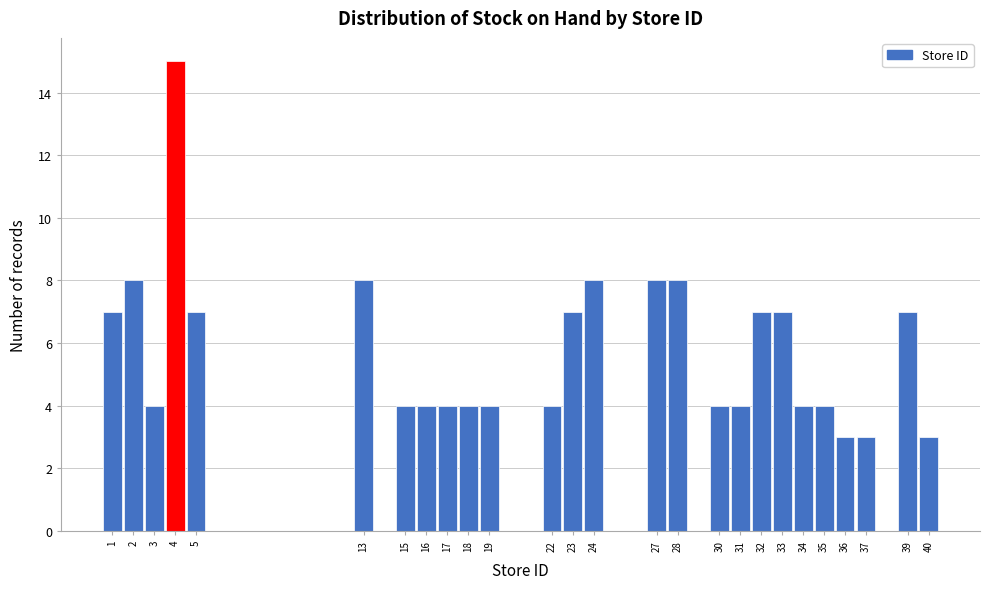

Reading left to right, transcribe this chart: for each bar, give the range it covers on the x-axis and its height. The values are not printed on the chart, so give them approximately, as read against the axis.

0.5 to 1.5: 7
1.5 to 2.5: 8
2.5 to 3.5: 4
3.5 to 4.5: 15
4.5 to 5.5: 7
5.5 to 6.5: 0
6.5 to 7.5: 0
7.5 to 8.5: 0
8.5 to 9.5: 0
9.5 to 10.5: 0
10.5 to 11.5: 0
11.5 to 12.5: 0
12.5 to 13.5: 8
13.5 to 14.5: 0
14.5 to 15.5: 4
15.5 to 16.5: 4
16.5 to 17.5: 4
17.5 to 18.5: 4
18.5 to 19.5: 4
19.5 to 20.5: 0
20.5 to 21.5: 0
21.5 to 22.5: 4
22.5 to 23.5: 7
23.5 to 24.5: 8
24.5 to 25.5: 0
25.5 to 26.5: 0
26.5 to 27.5: 8
27.5 to 28.5: 8
28.5 to 29.5: 0
29.5 to 30.5: 4
30.5 to 31.5: 4
31.5 to 32.5: 7
32.5 to 33.5: 7
33.5 to 34.5: 4
34.5 to 35.5: 4
35.5 to 36.5: 3
36.5 to 37.5: 3
37.5 to 38.5: 0
38.5 to 39.5: 7
39.5 to 40.5: 3